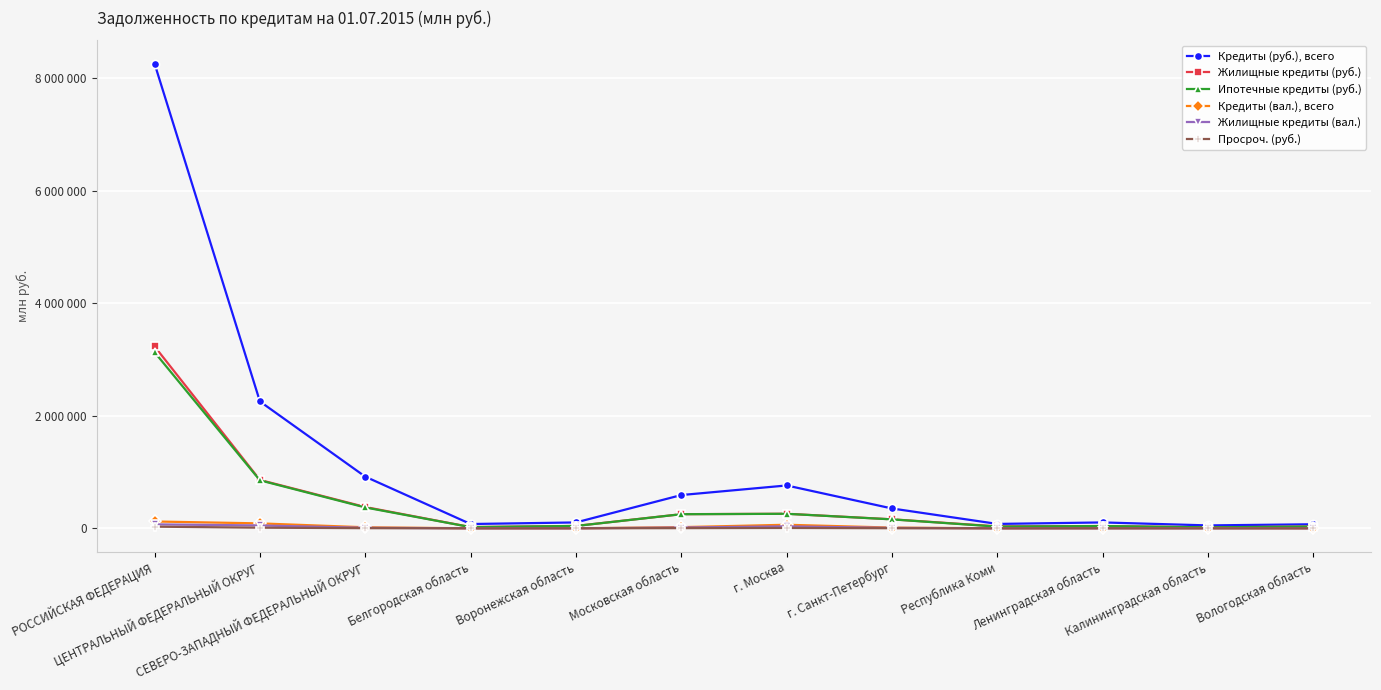

What is the value of the Кредиты (вал.), всего point at the 2nd from the left?

87564